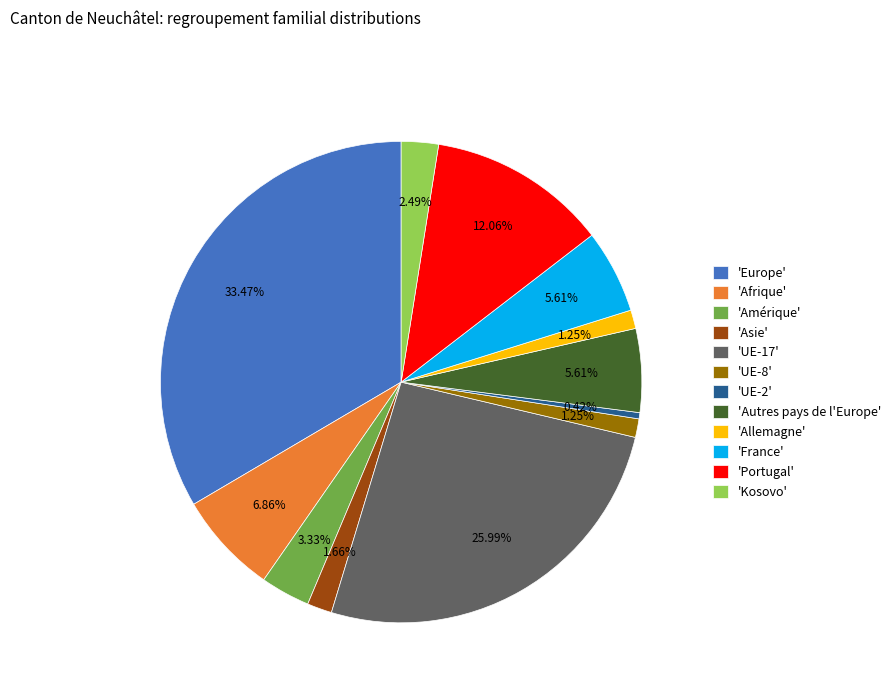

How many segments does this pie chart have?

12